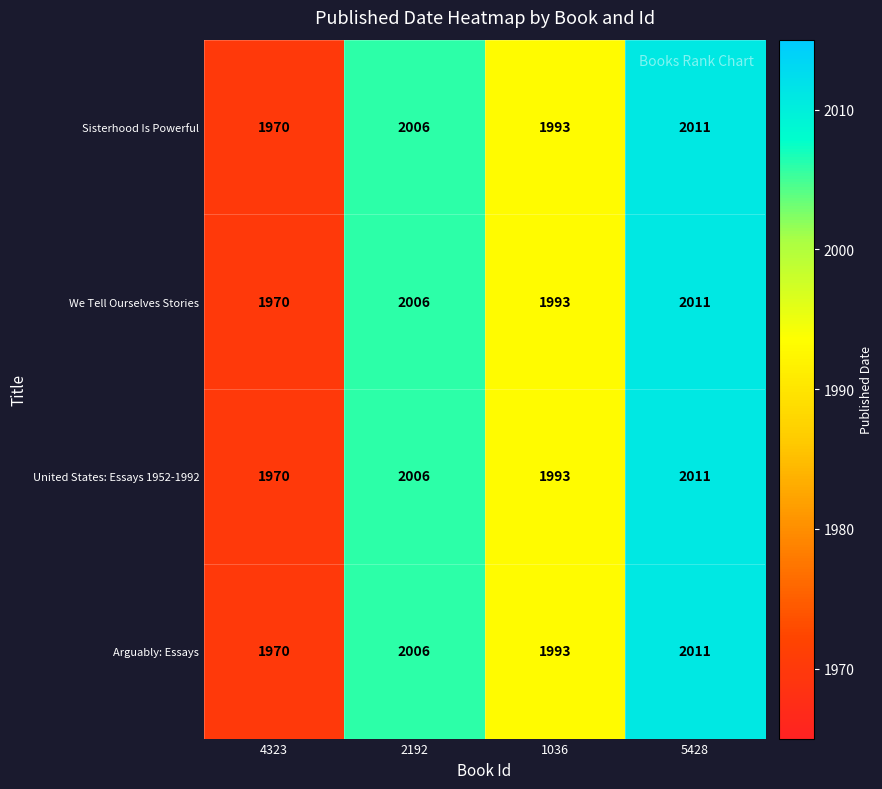

Rank the categories by Arguably: Essays value from lowest to highest.

4323, 1036, 2192, 5428